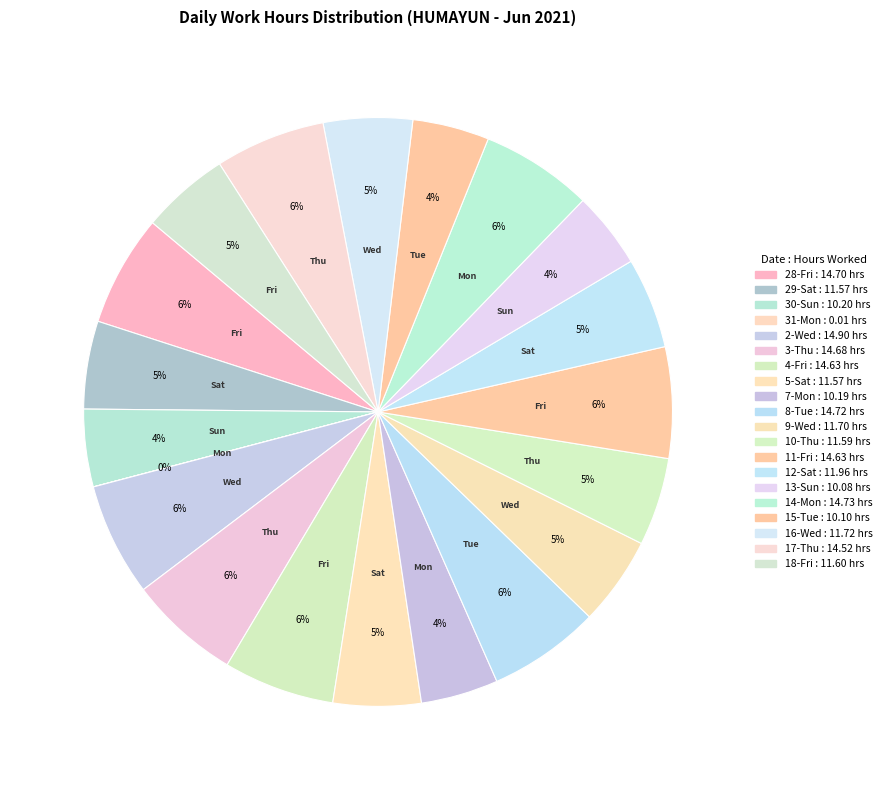

To the nearest percent, what portion does 4-Fri represent?

6%